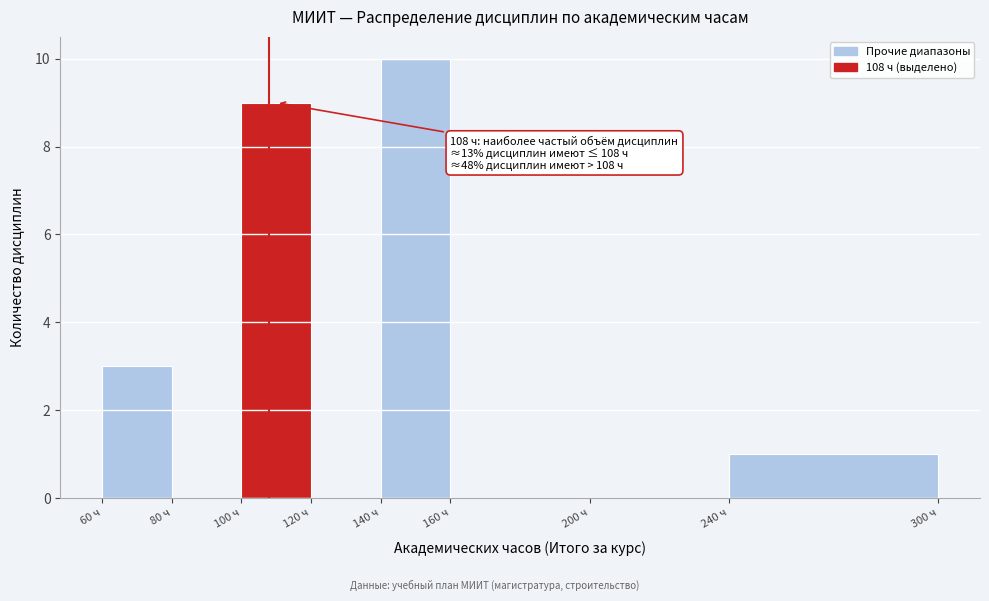

Over which range of the x-axis is the bar tallest?

140 to 160